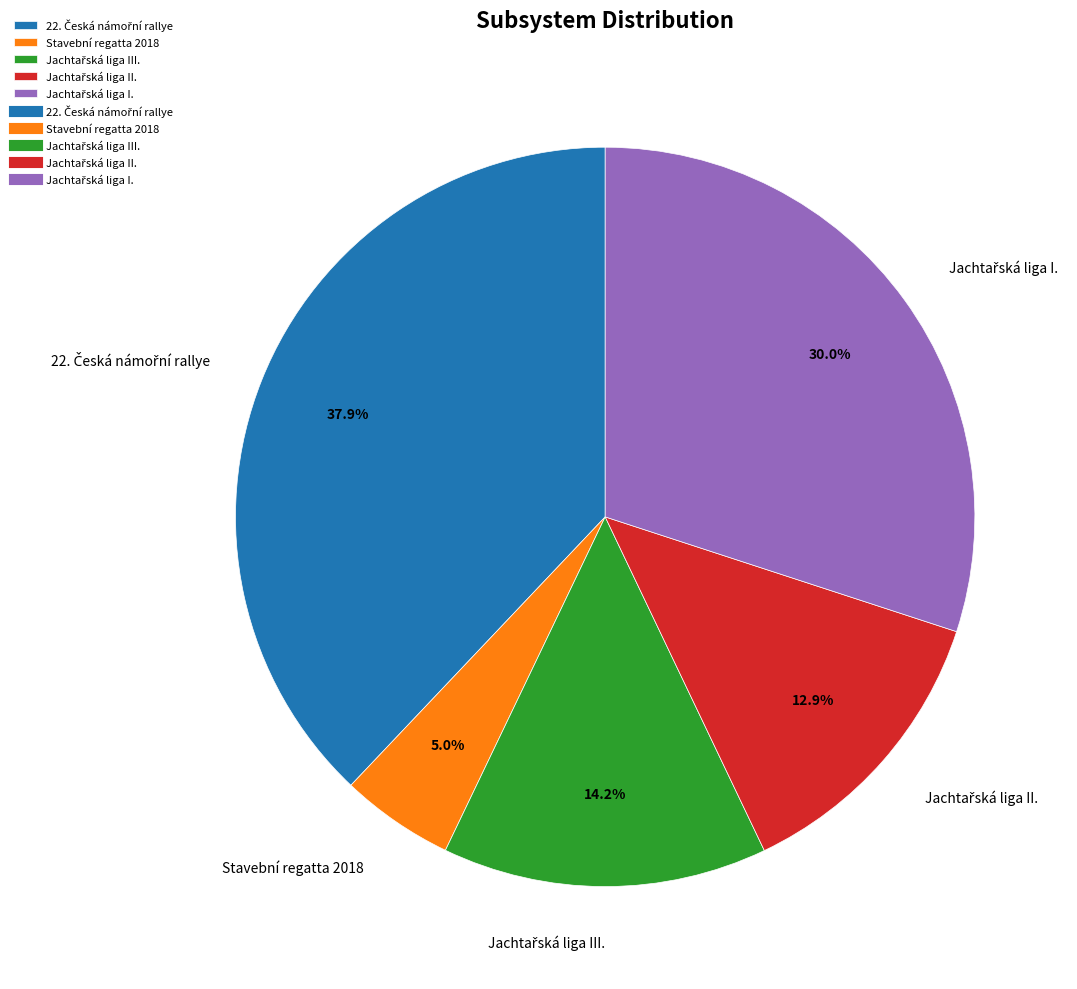

Does Stavební regatta 2018 account for over 50% of the chart?

No